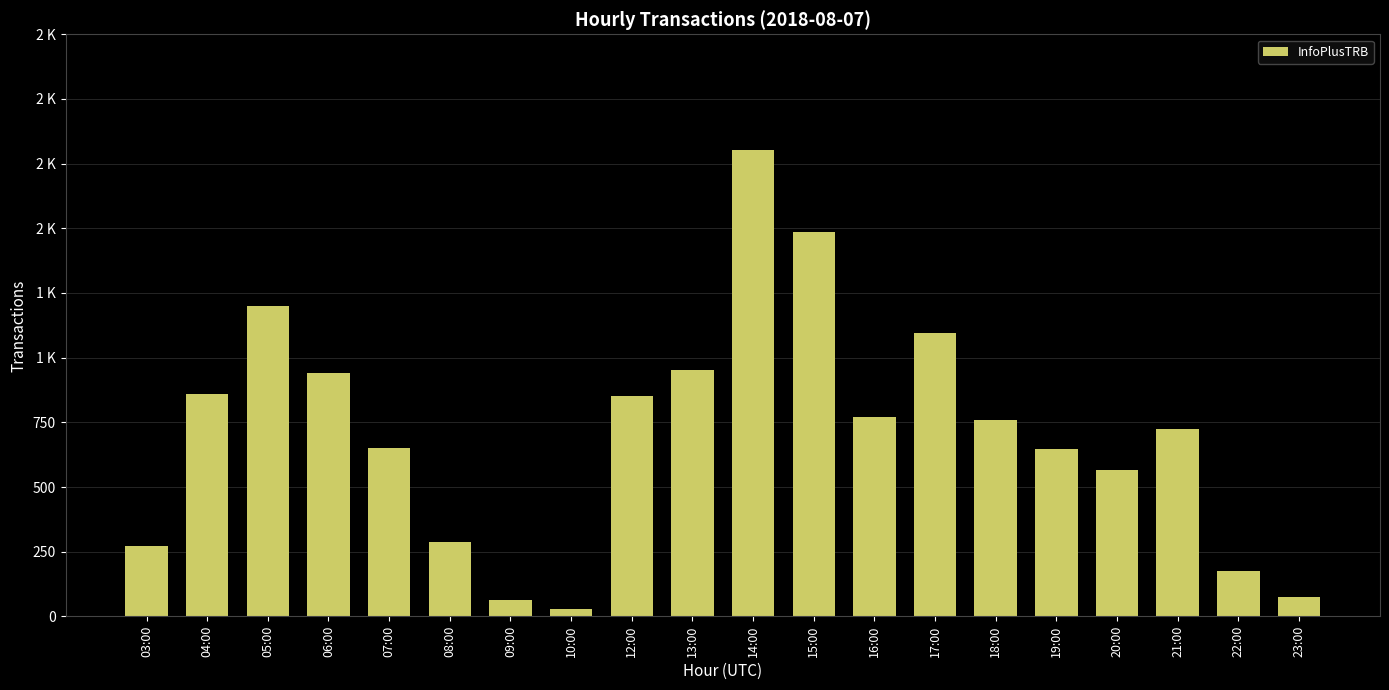

What is the label of the 2nd bar from the right?

22:00